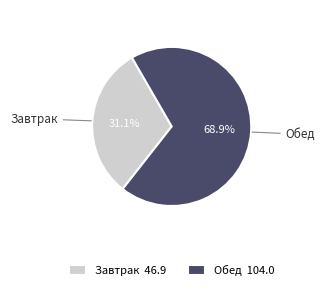

Rank the categories by value from highest to lowest.

Обед, Завтрак